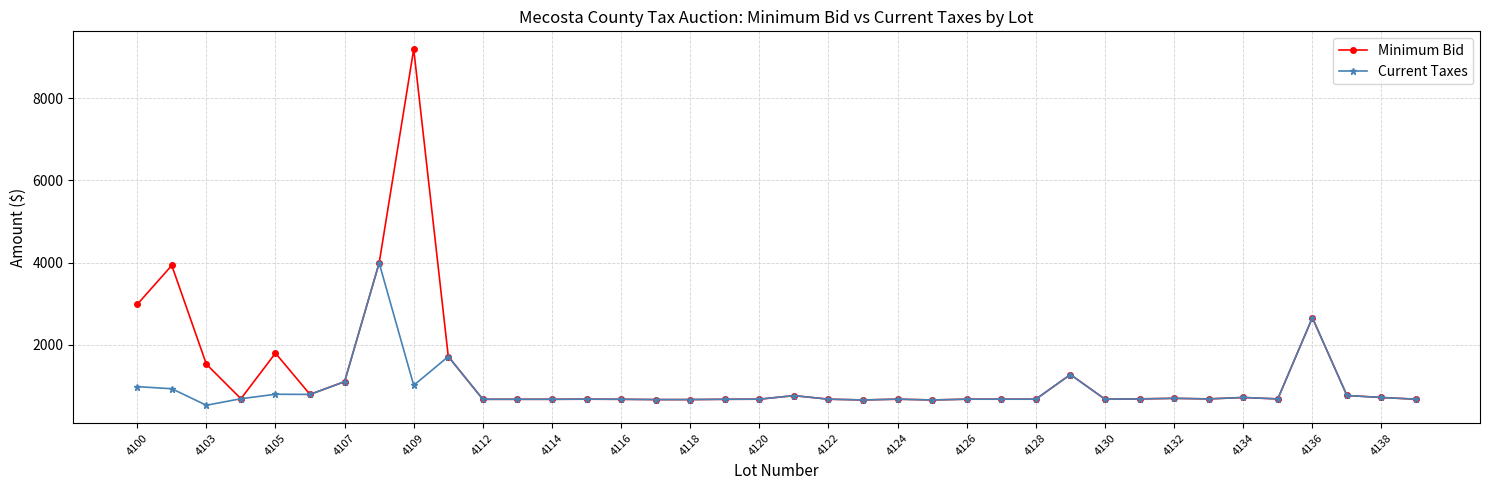

Rank the series by their maximum value, from highest to lowest.

Minimum Bid, Current Taxes